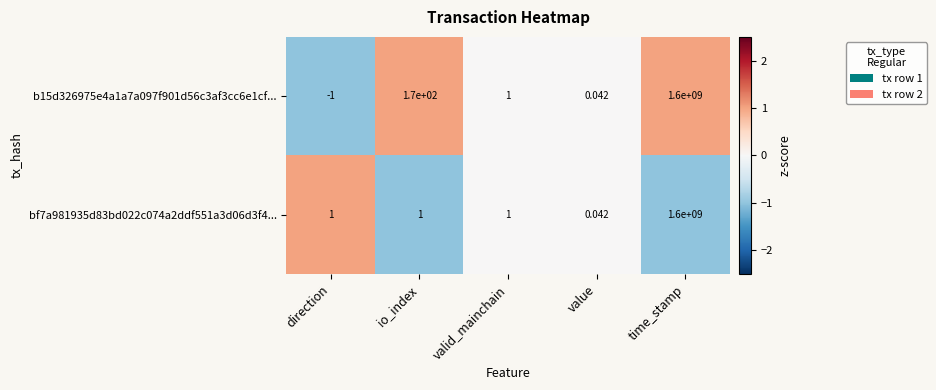

Rank the categories by b15d326975e4a1a7a097f901d56c3af3cc6e1cf... value from lowest to highest.

direction, value, valid_mainchain, io_index, time_stamp